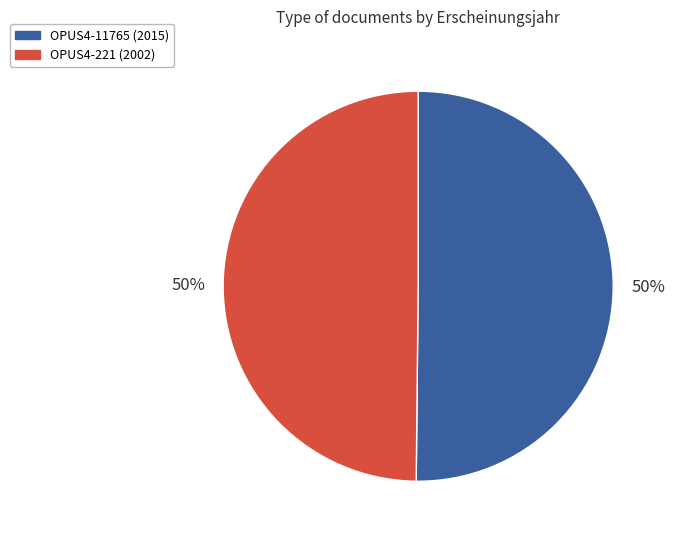

The OPUS4-221 slice represents 50% of the pie. True or false?

True